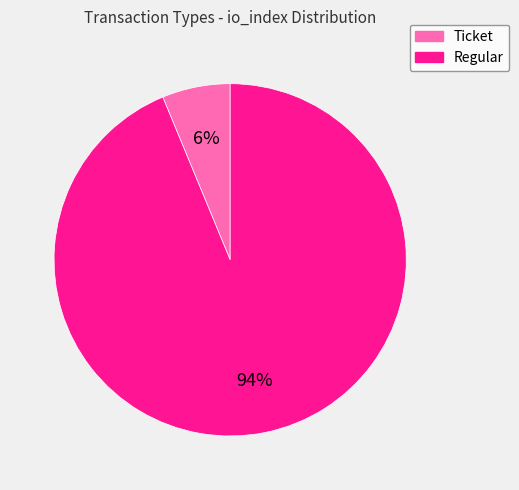

Is there a majority slice in this chart?

Yes